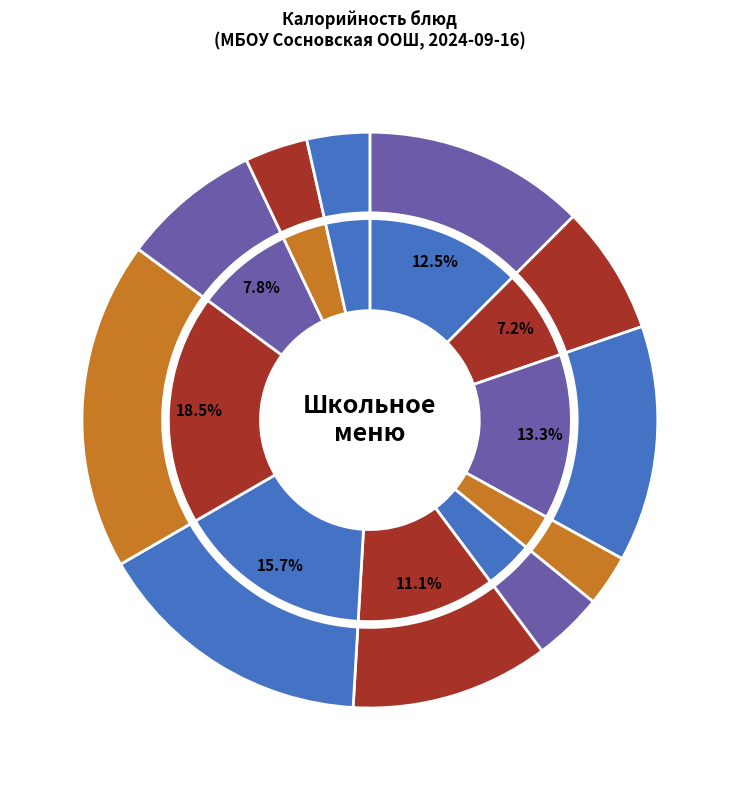

What is the change in value from Кофейный напиток с молоком to Салат из квашеной капусты со свеклой?

-45.3